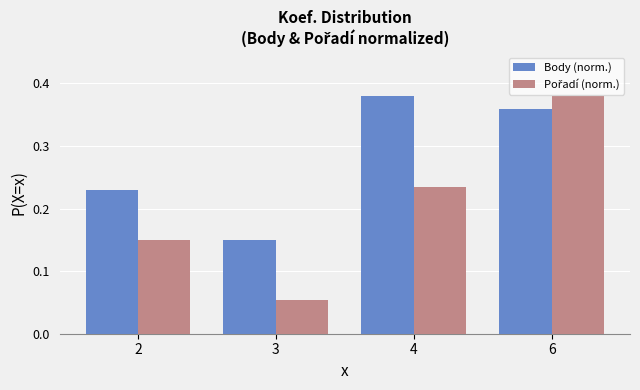

Count the number of categories in the chart.

4